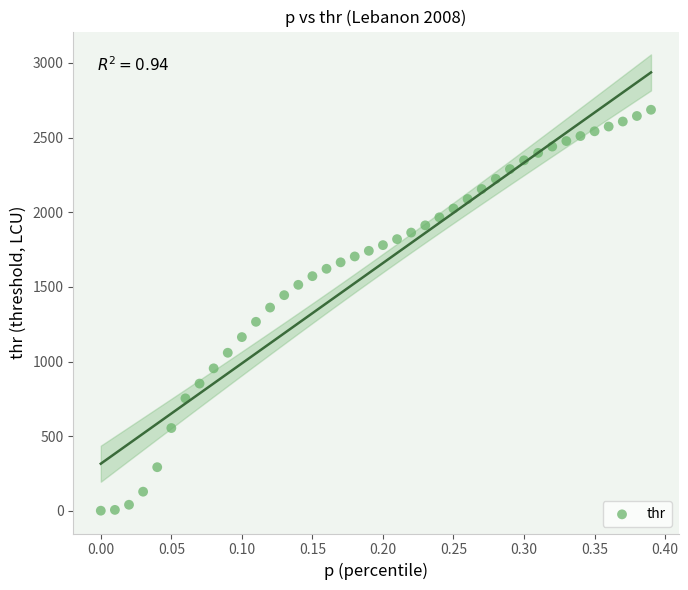

What is the range of Y values (max minus min)?

2684.6